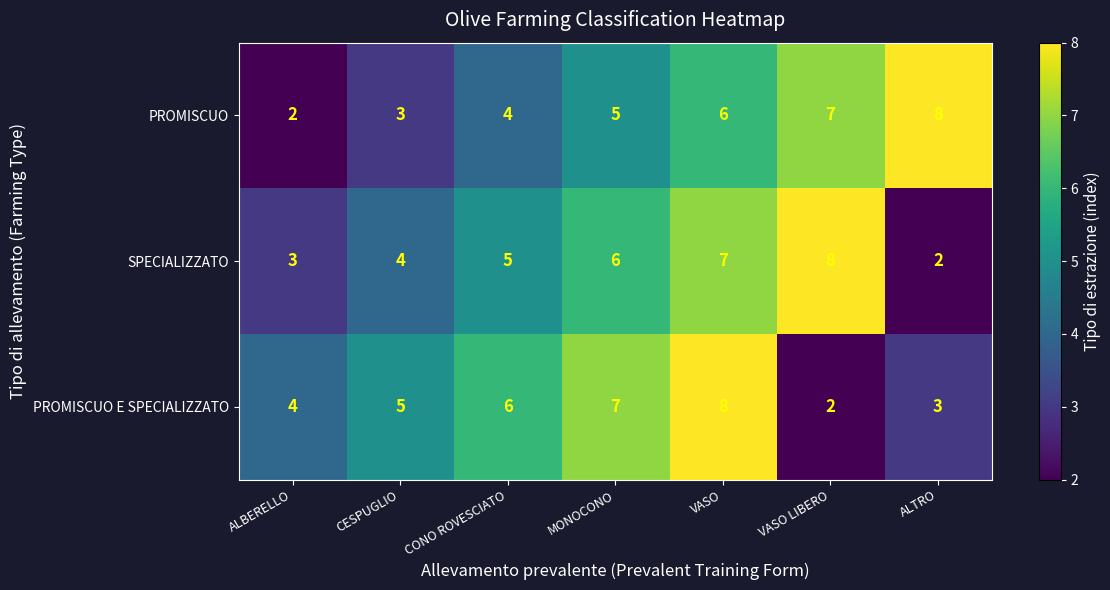

Between ALBERELLO and ALTRO, which series saw the biggest shift?

PROMISCUO